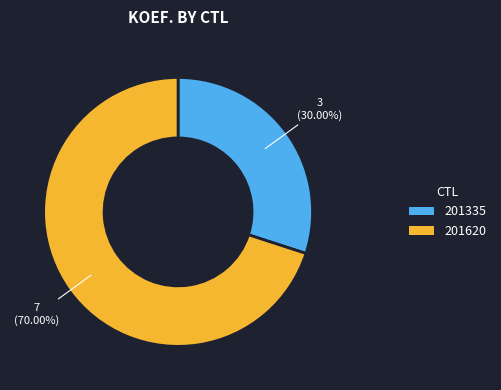

To the nearest percent, what percentage of the pie is 201620?

70%